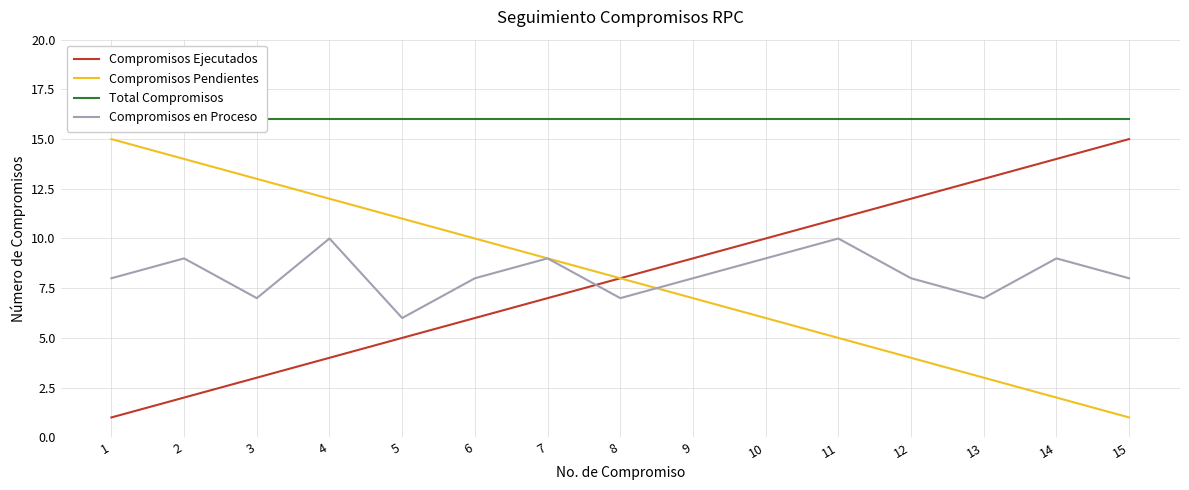

Which has a higher value, 13 or 10?

13